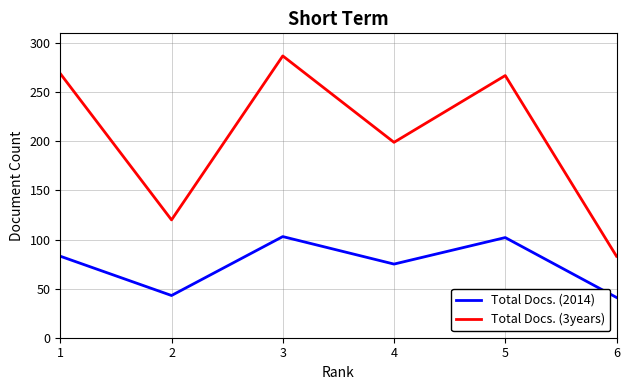

What is the minimum value for Total Docs. (2014)?

41